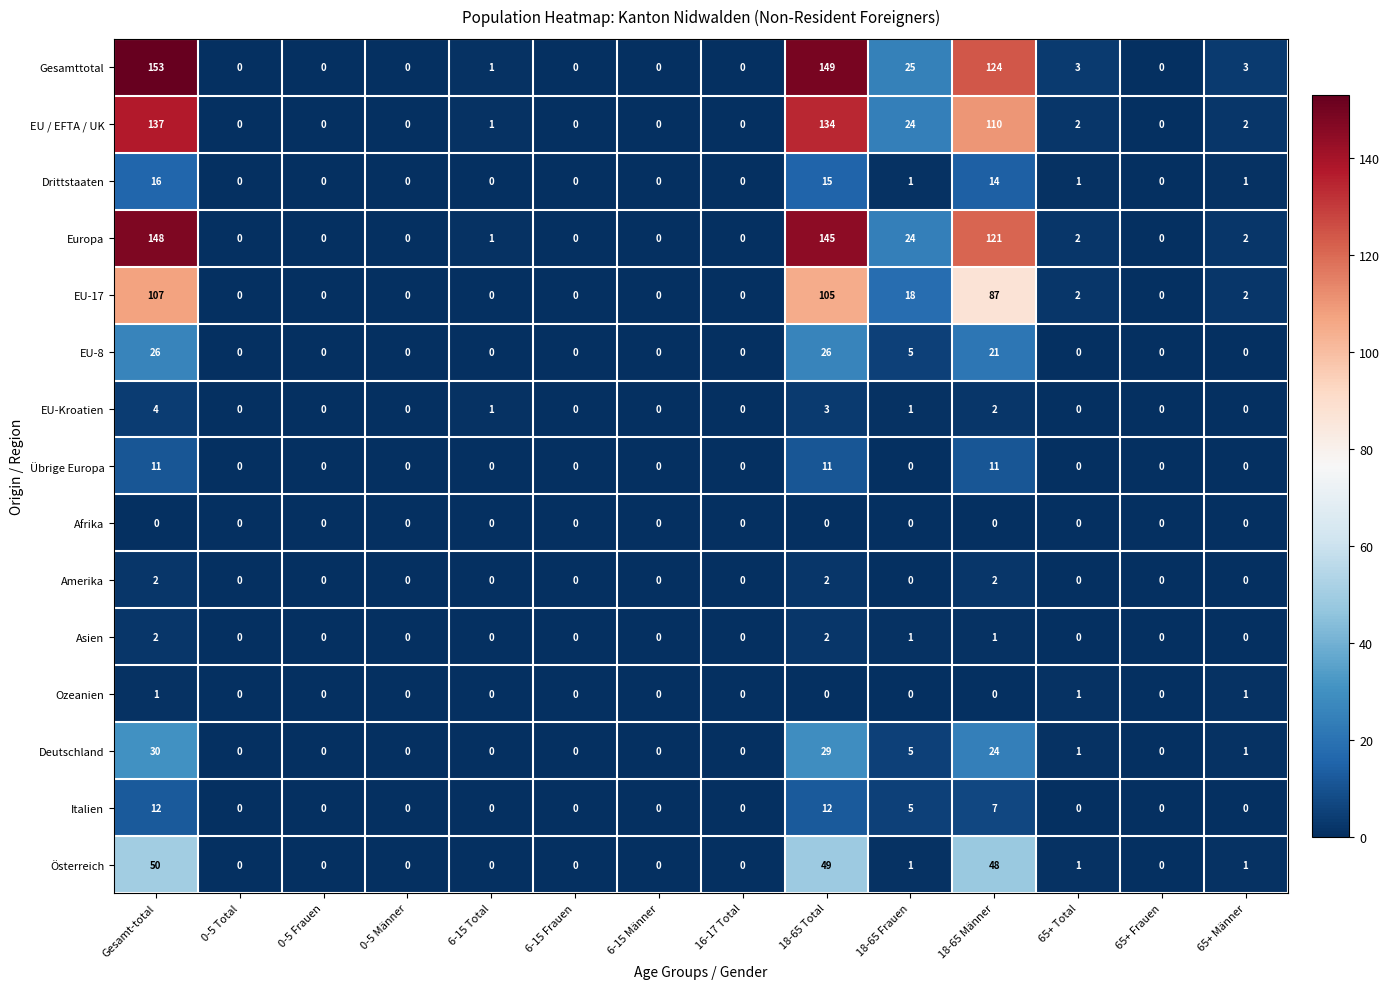

How many series are shown in this chart?

15